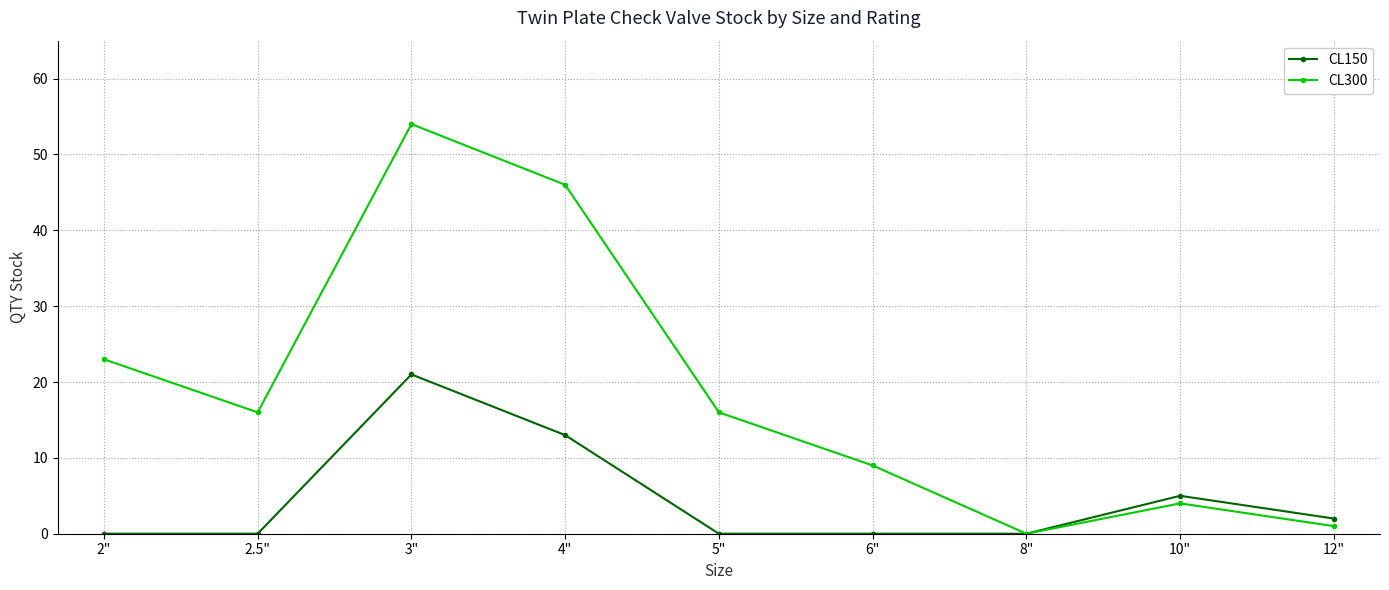

Which series has the largest total across all categories?

CL300